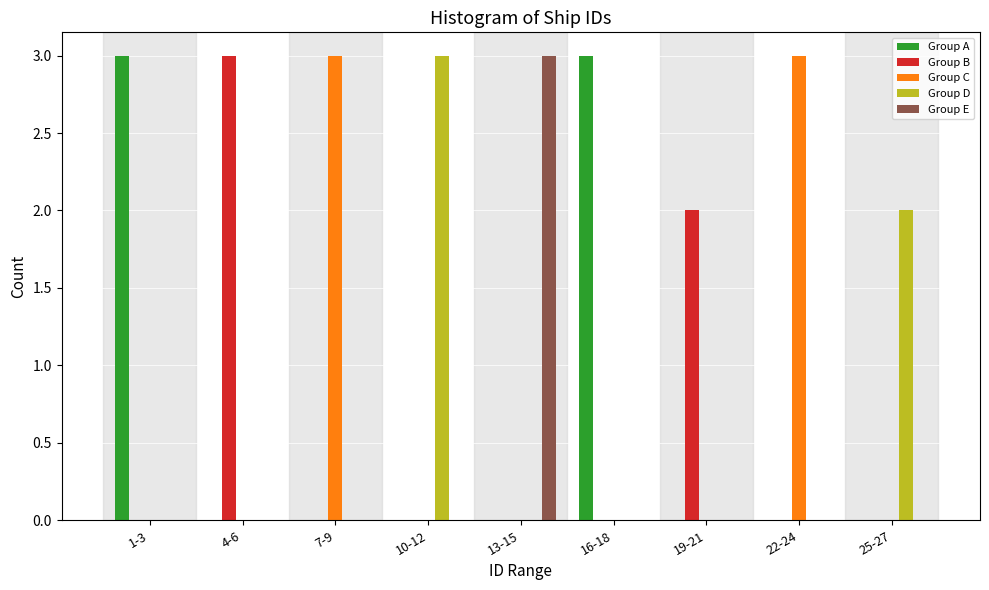

True or false: Group D has a value of 0 at 19-21.

True